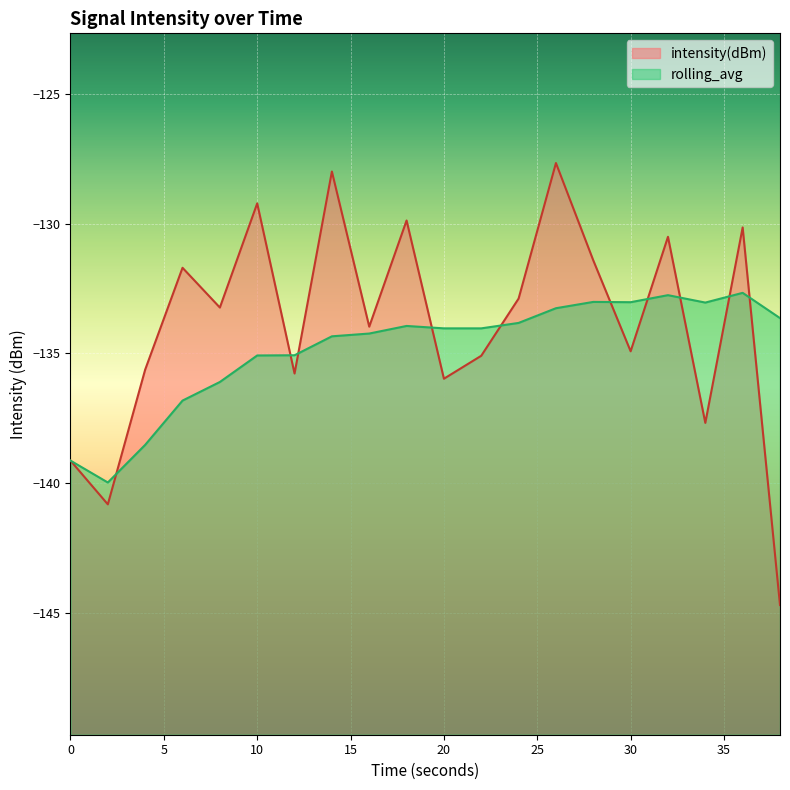

How many intersections are there between rolling_avg and intensity(dBm)?

10